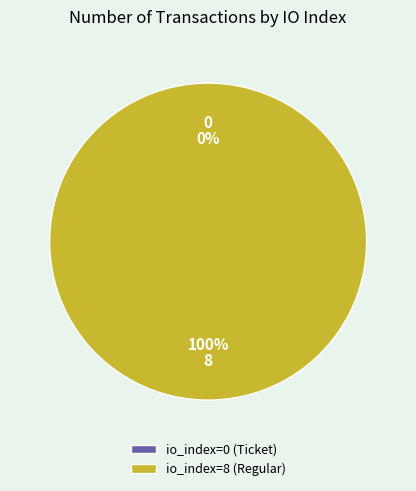

Between io_index=0 (Ticket) and io_index=8 (Regular), which is larger?

io_index=8 (Regular)